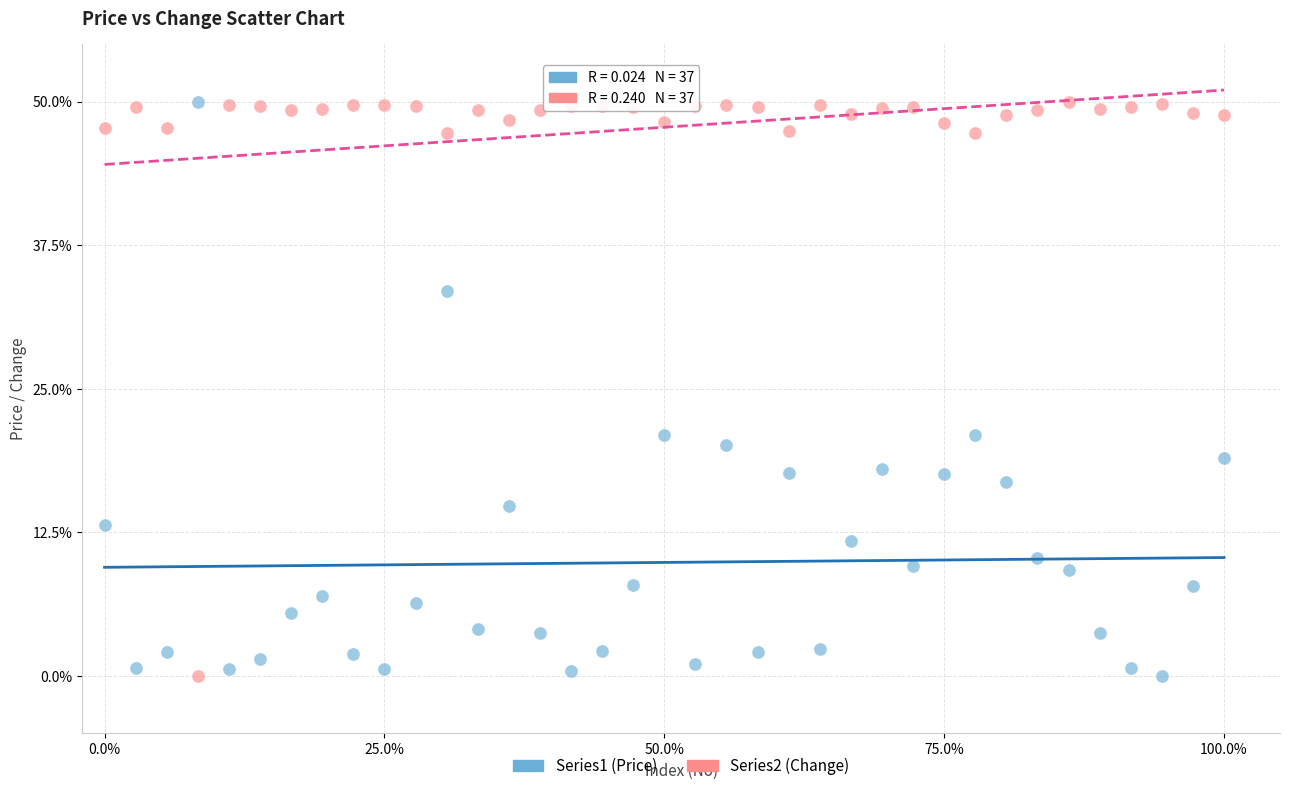

What is the X range (max minus min) for the scatter plot?

100.0